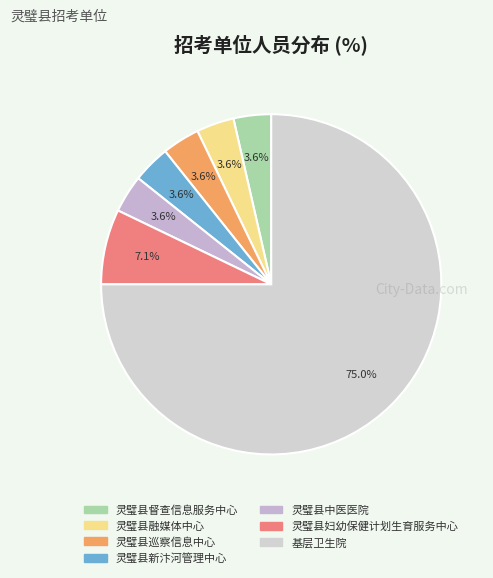

Between 基层卫生院 and 灵璧县中医医院, which is larger?

基层卫生院